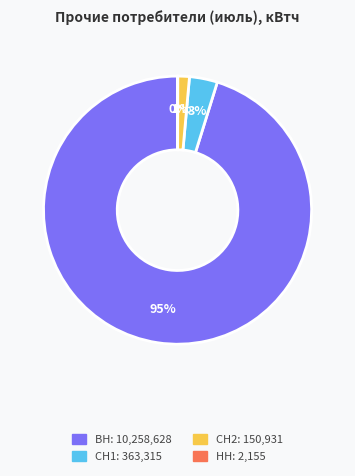

Does ВН represent more than half of the total?

Yes